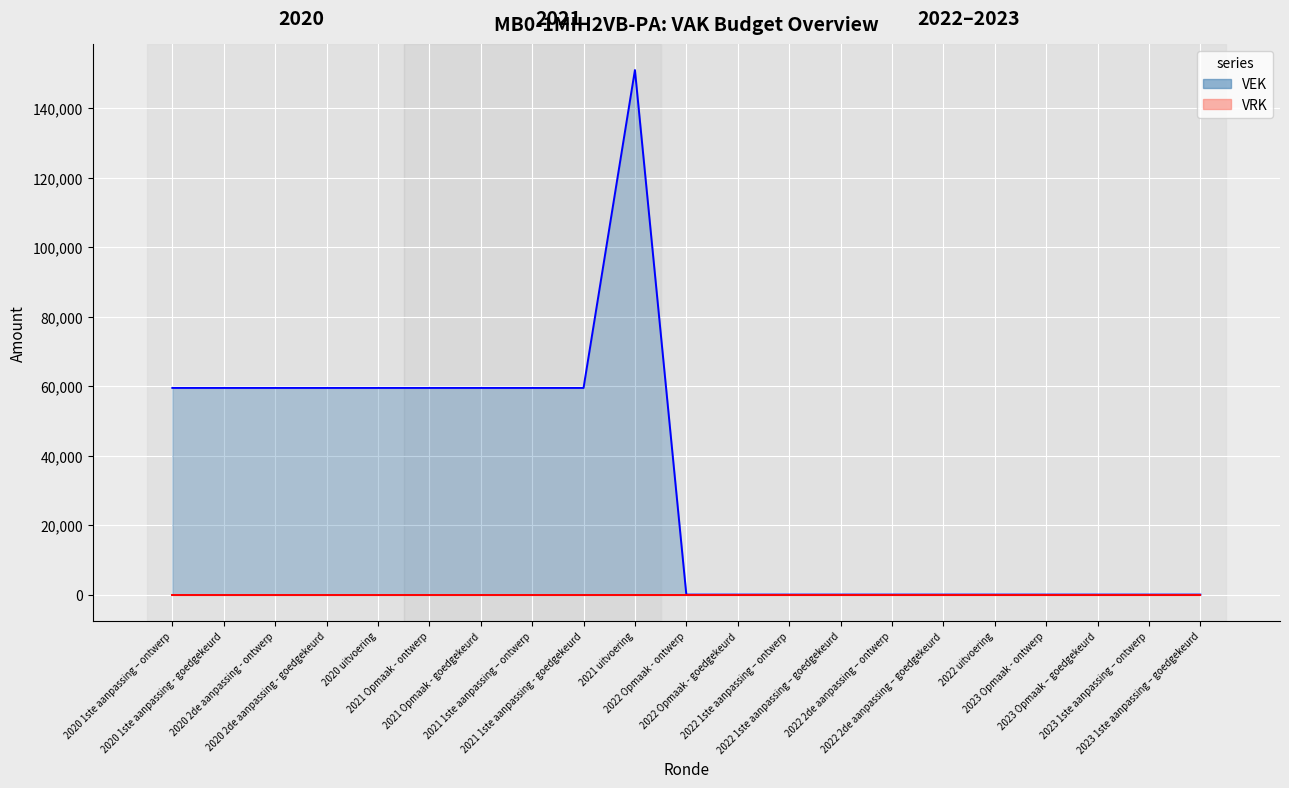

How many lines are shown in the chart?

2